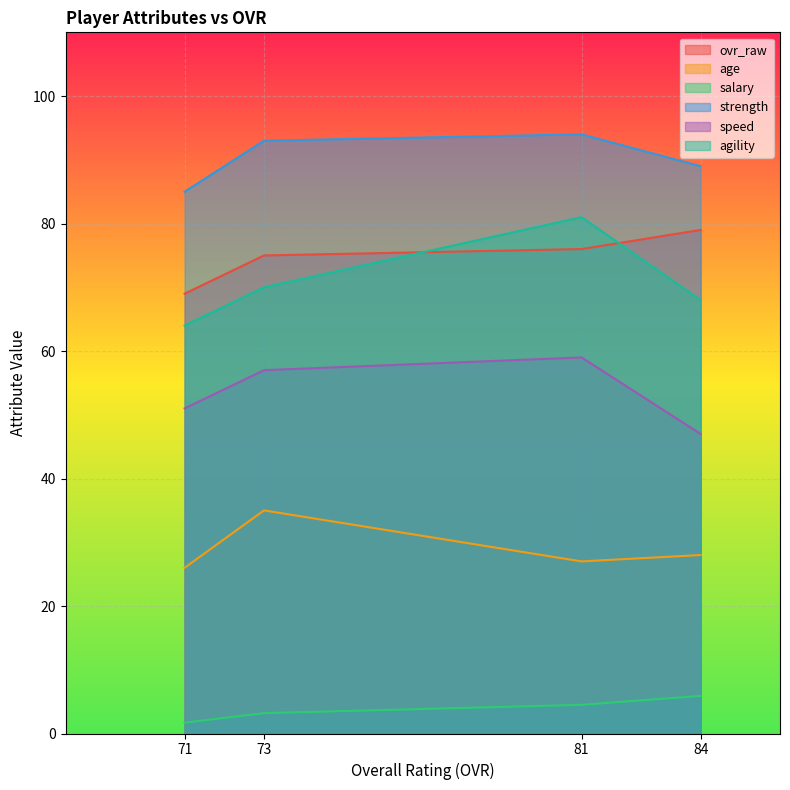

Which category has the lowest value in the strength series?

71